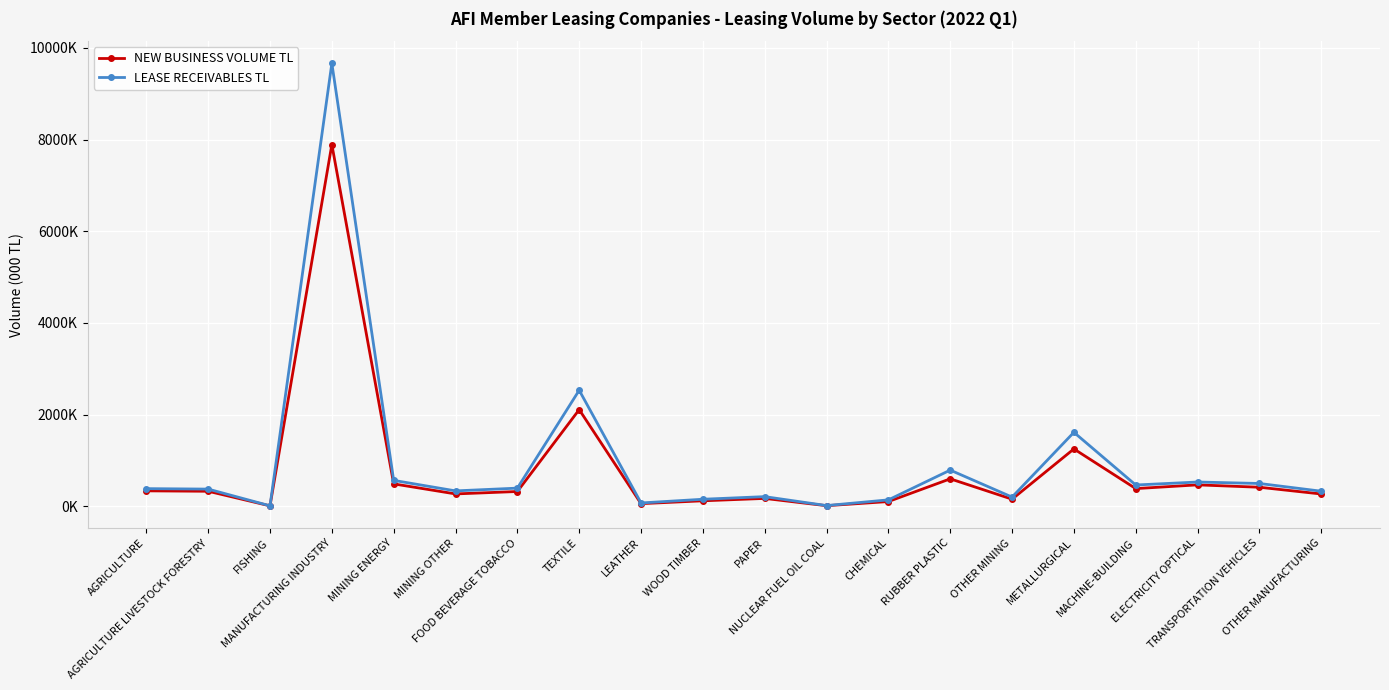

Is this an area chart (filled region under the line)?

No